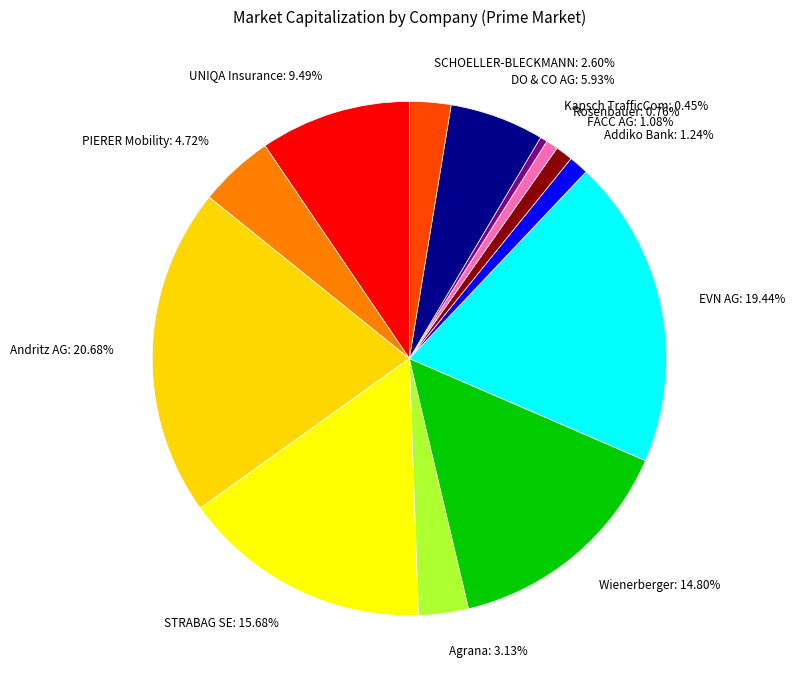

Which has a higher value, Agrana: 3.13% or Kapsch TrafficCom: 0.45%?

Agrana: 3.13%